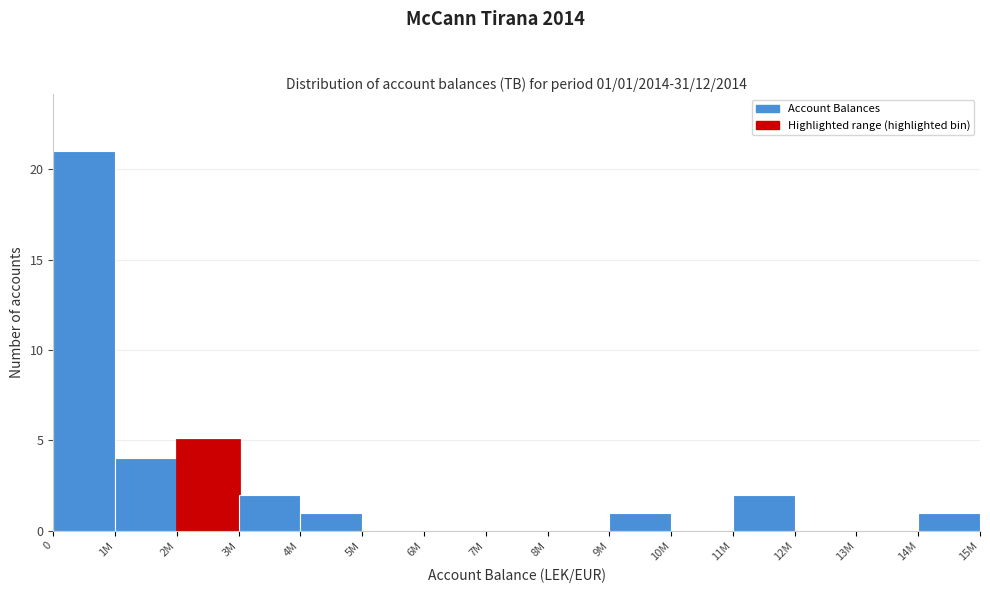

Reading left to right, extract all data points from this chart.

0=21	1M=4	2M=5	3M=2	4M=1	5M=0	6M=0	7M=0	8M=0	9M=1	10M=0	11M=2	12M=0	13M=0	14M=1